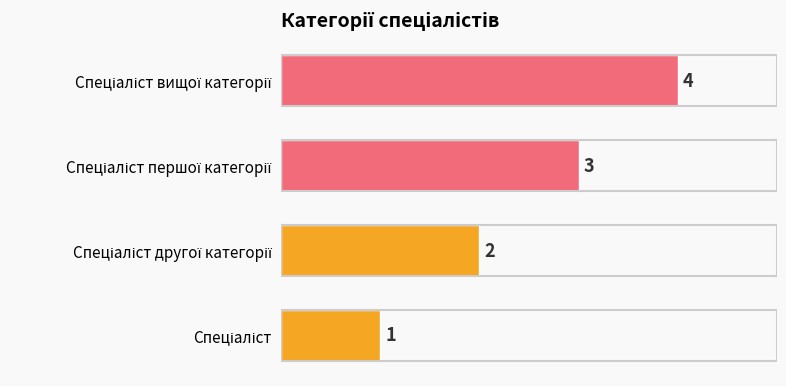

What is the greatest value displayed?

4